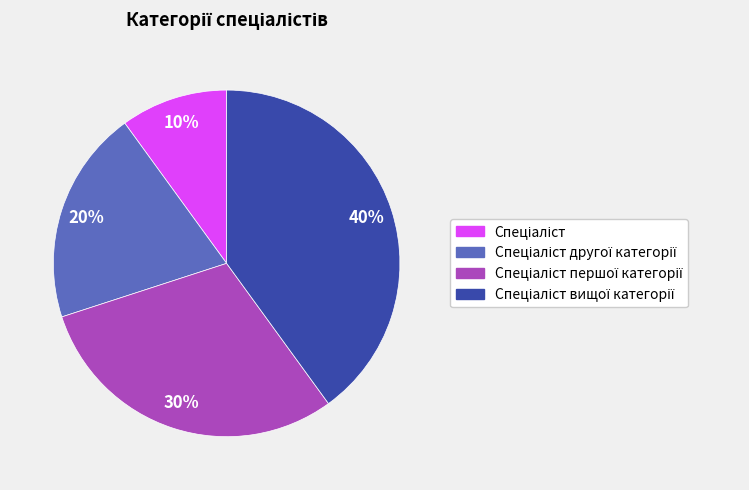

Is there any slice that represents more than half of the pie?

No